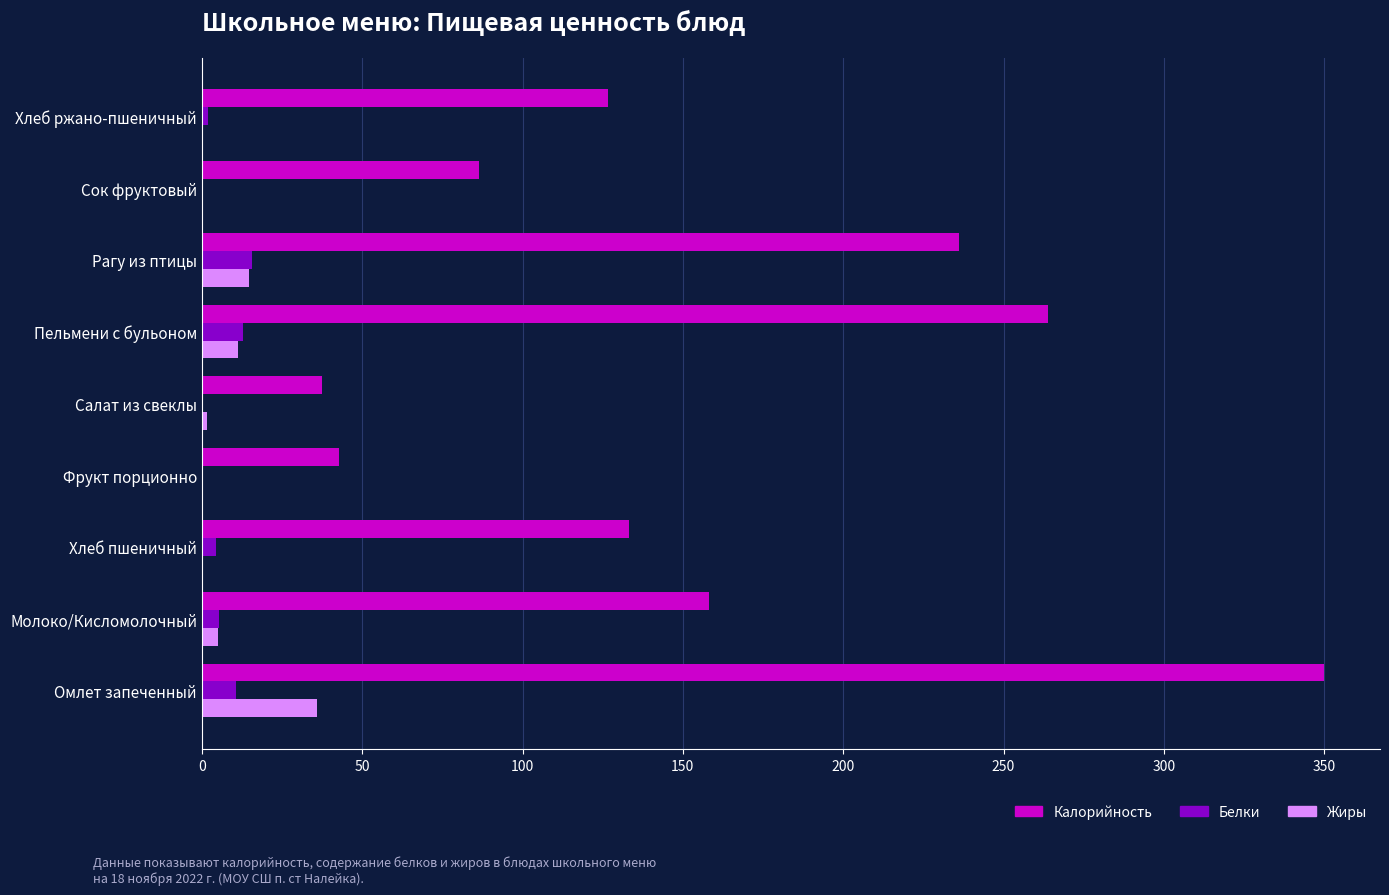

What is the highest value of the Белки series?

15.7